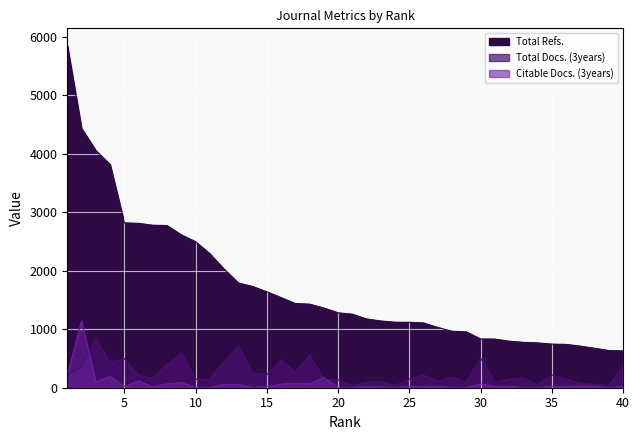

List the series in order of their peak value, lowest first.

Total Docs. (3years), Citable Docs. (3years), Total Refs.